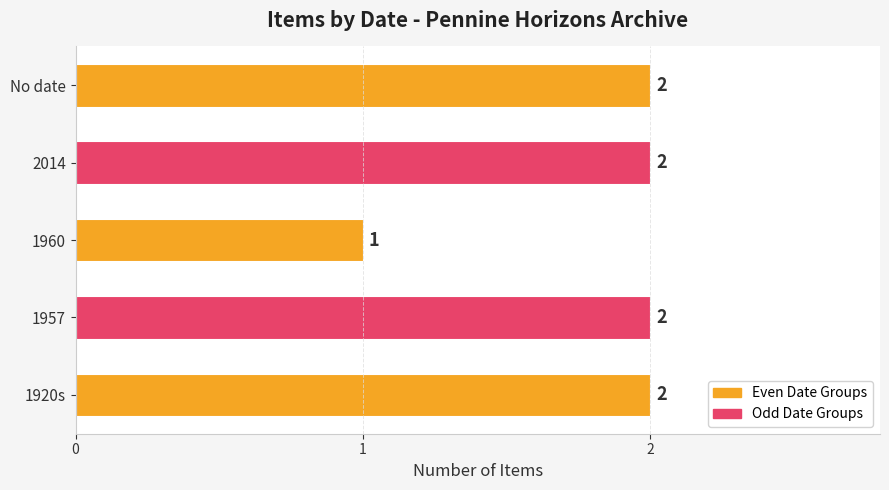

True or false: the data shows 2 at 2014.

True